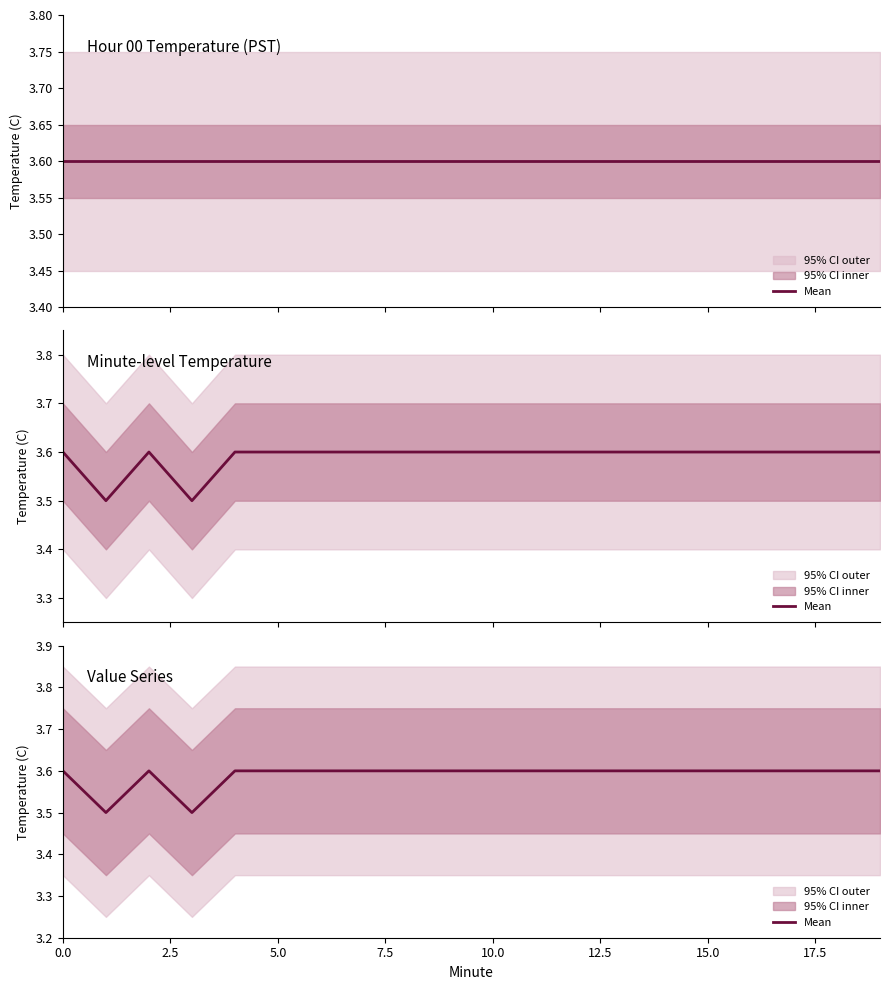

The chart shows a value of 3.6 at 15.0. True or false?

True